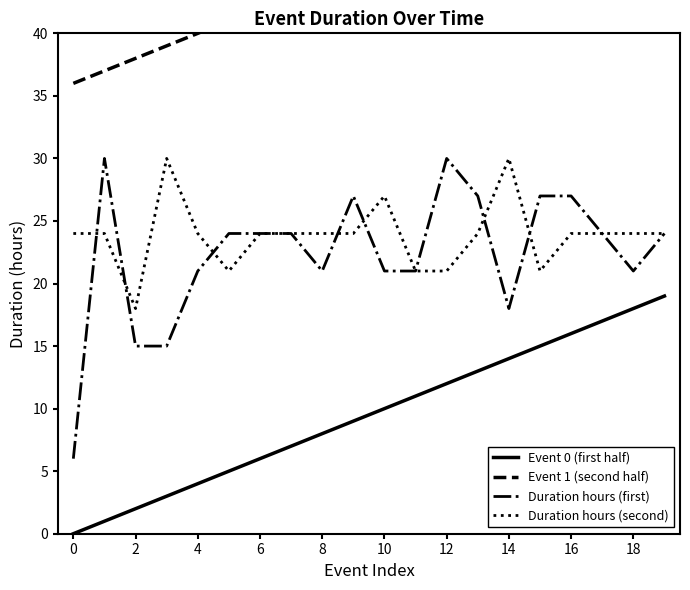

What are all the series names shown in the legend?

Event 0 (first half), Event 1 (second half), Duration hours (first), Duration hours (second)